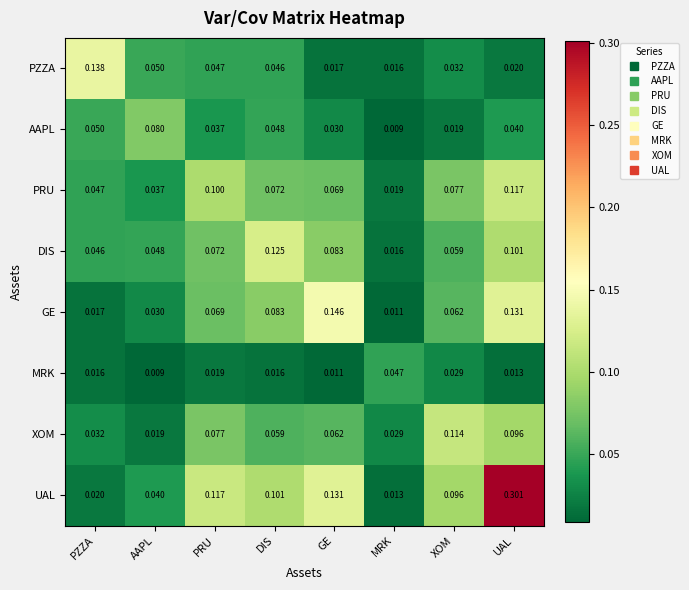

List the series in order of their peak value, highest first.

UAL, GE, PZZA, DIS, PRU, XOM, AAPL, MRK